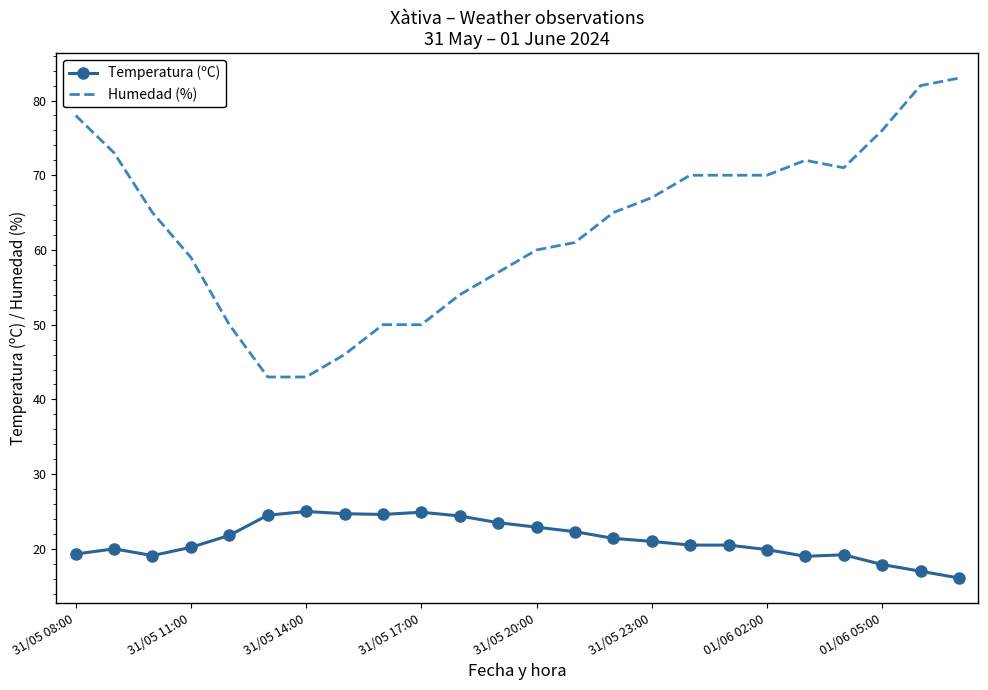

What is the difference between the maximum and minimum values in the Humedad (%) series?

40.0